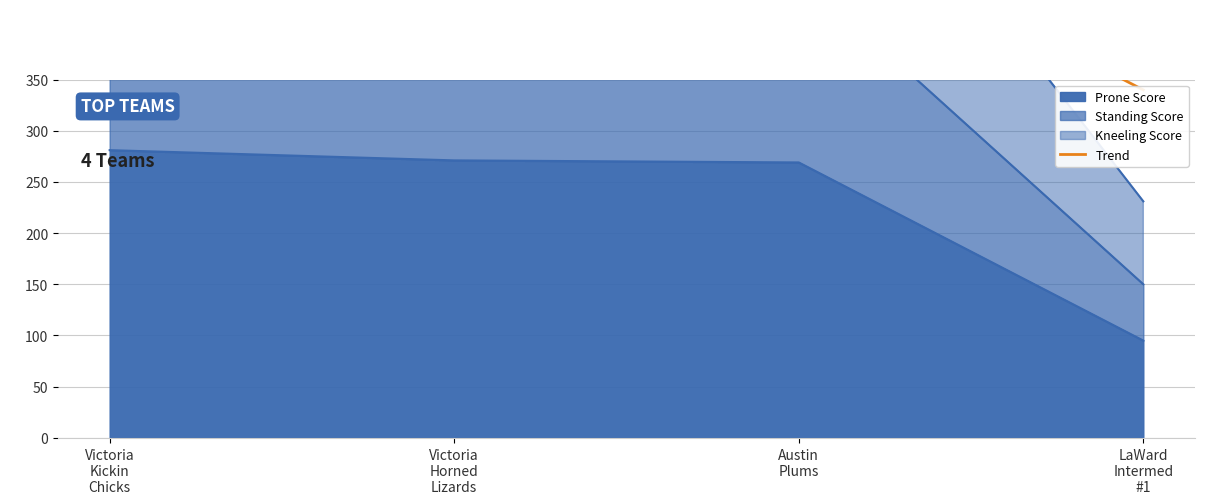

How many data points are less than 690?

2